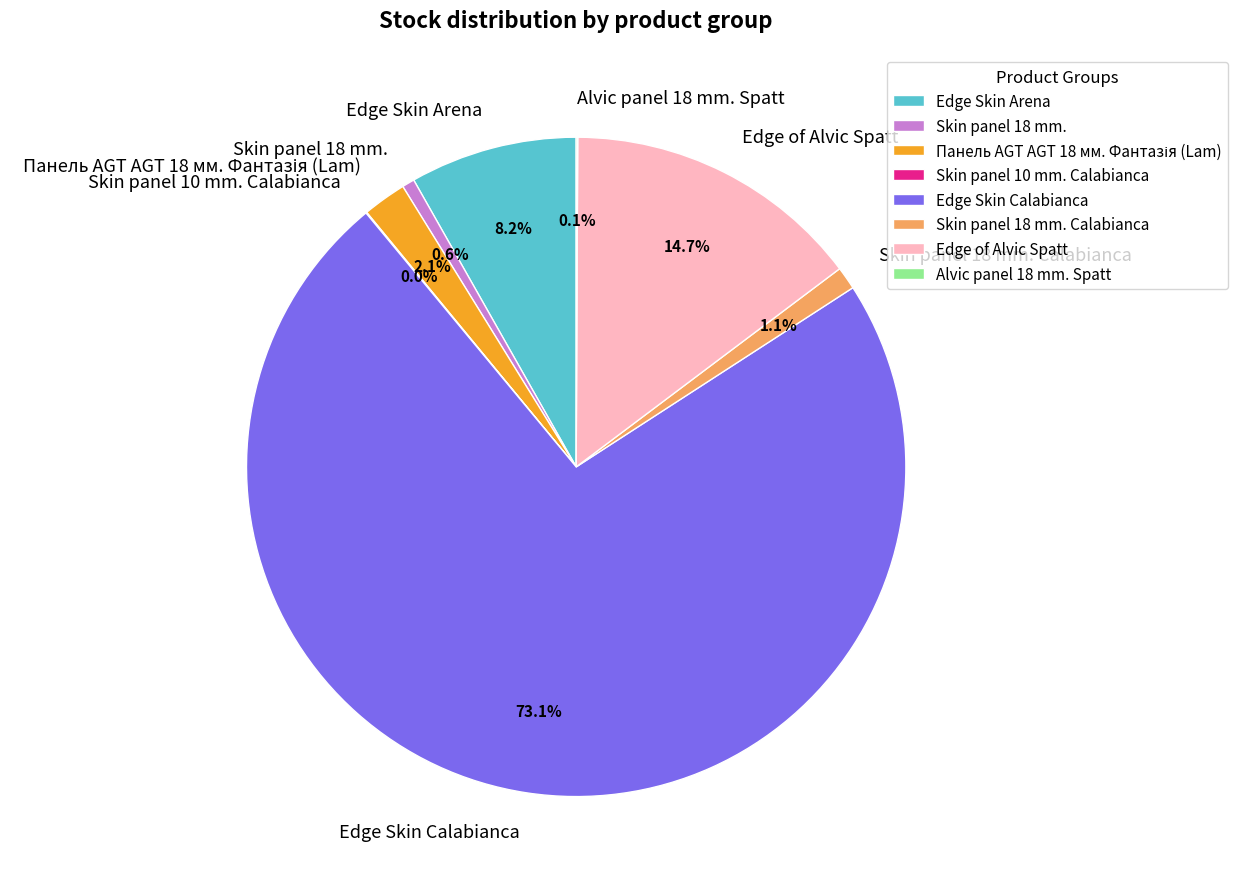

Which slice is the largest?

Edge Skin Calabianca